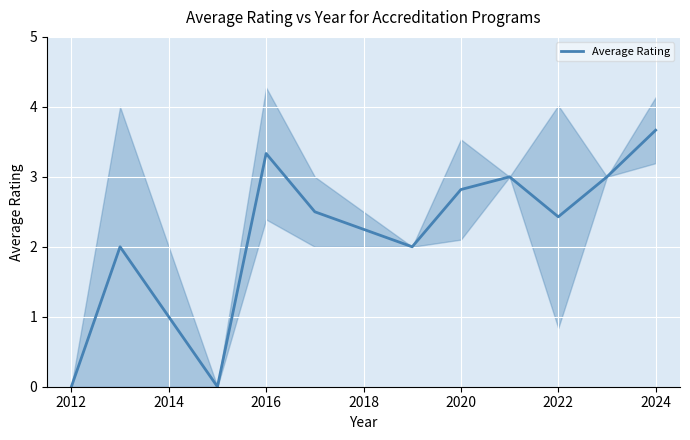

Is it true that Average Rating equals 3.3 at 2016?

True